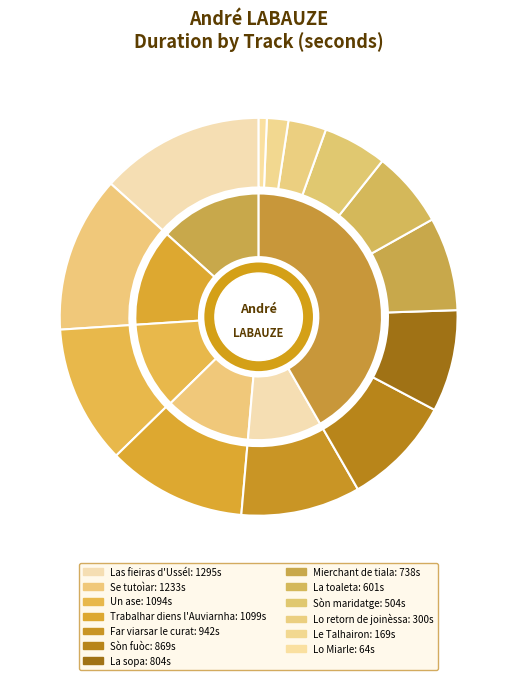

True or false: La sopa accounts for 8% of the total.

True